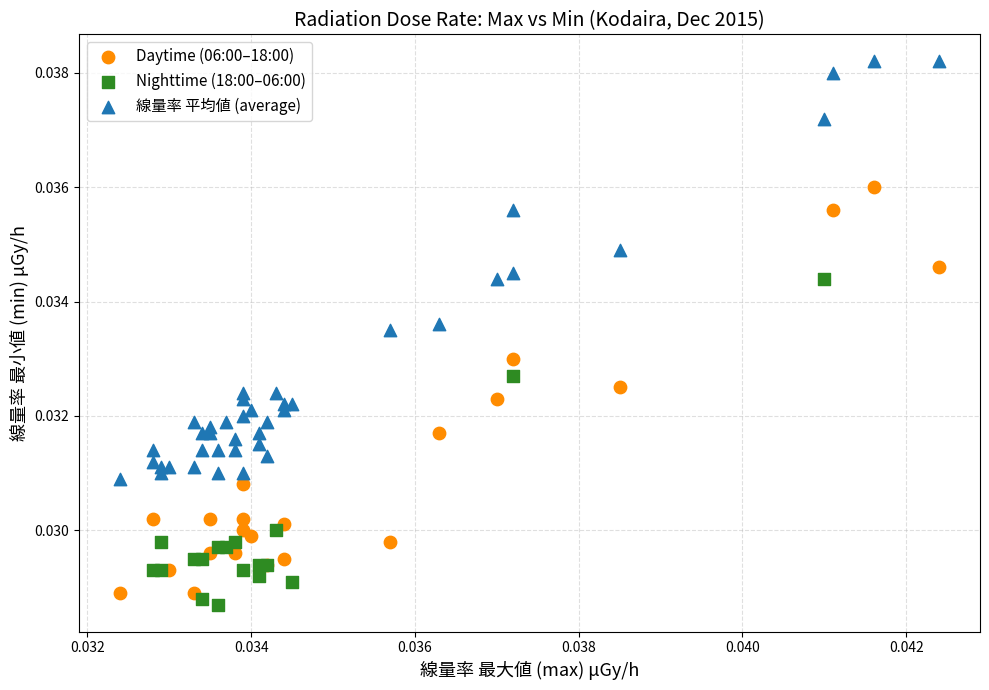

Which series reaches the maximum Y coordinate?

線量率 平均値 (average)